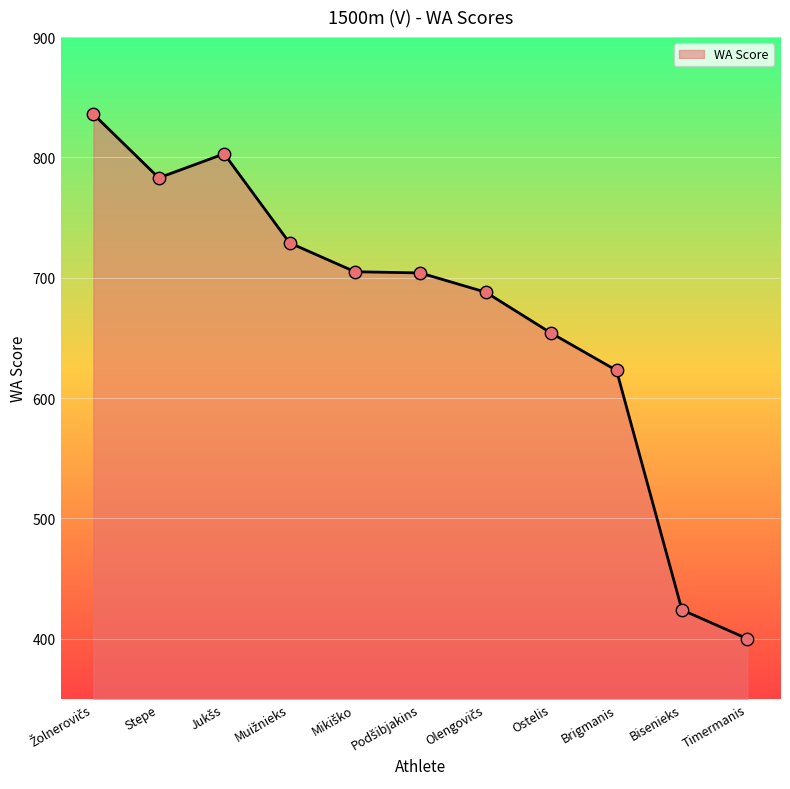

What is the change in value from Brigmanis to Timermanis?

-223